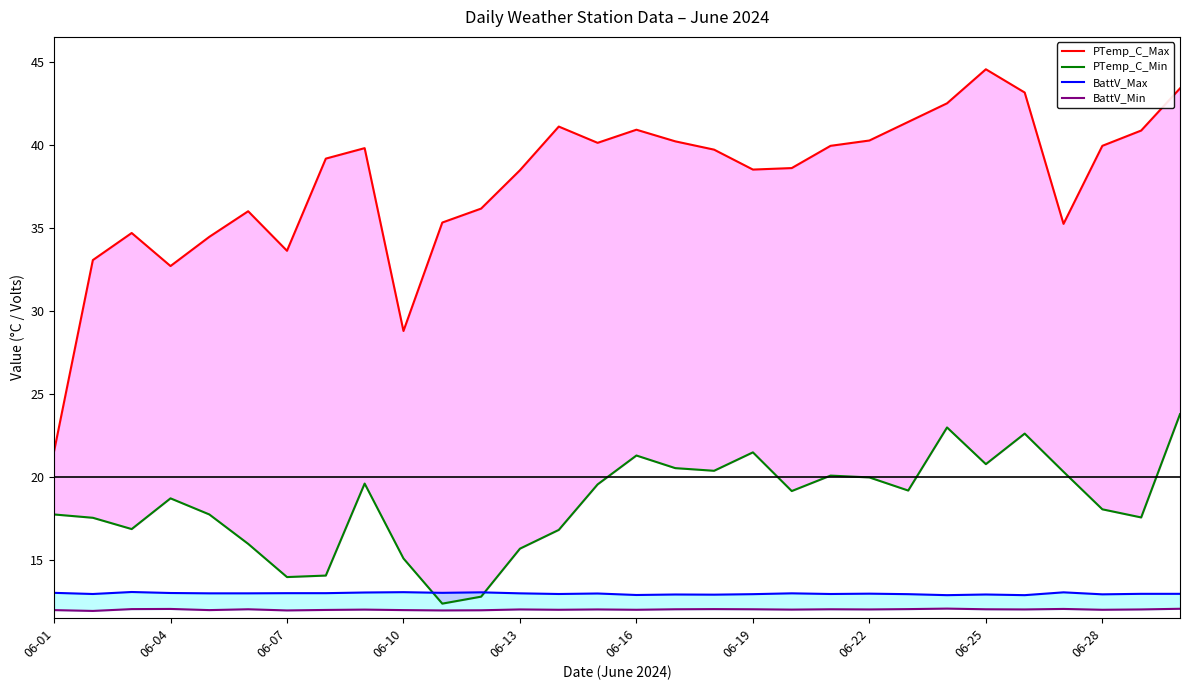

True or false: BattV_Min has a value of 20.5 at 20.

False